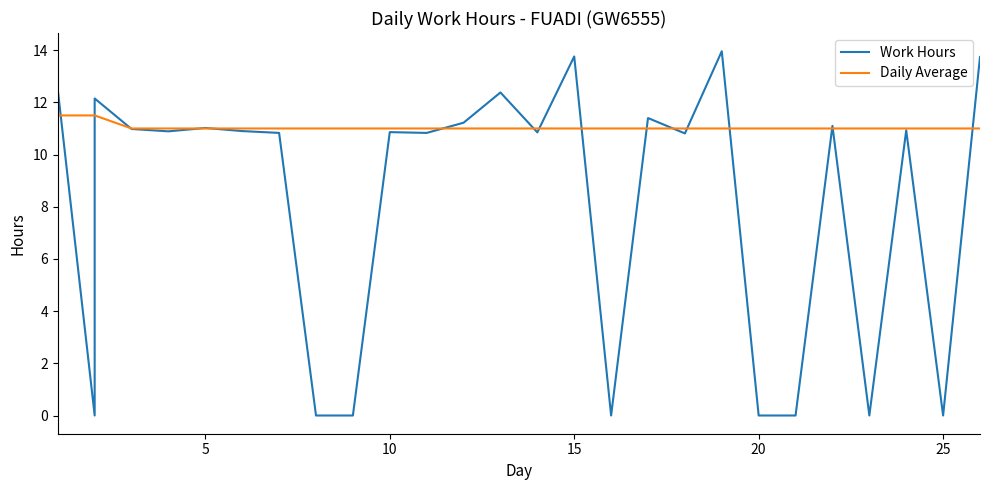

True or false: Work Hours and Daily Average cross at least once.

True